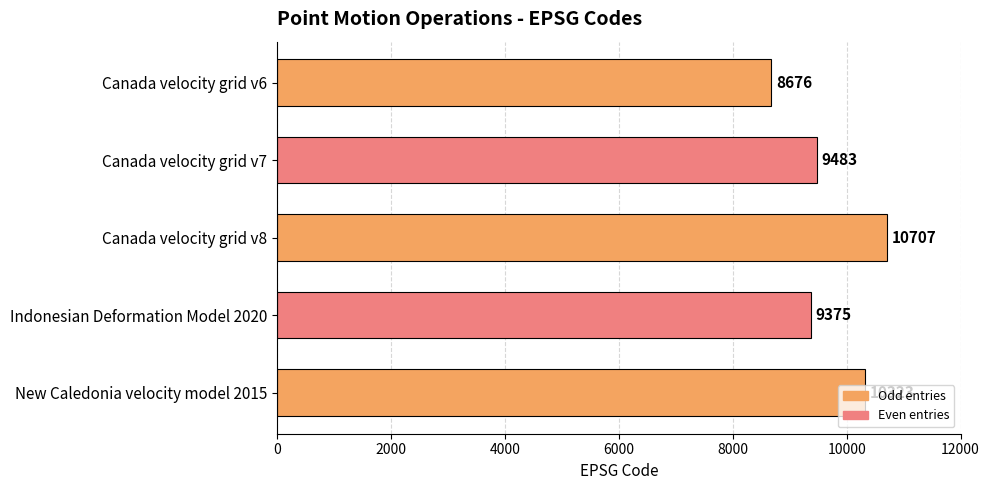

What is the ratio of the value at Canada velocity grid v8 to the value at New Caledonia velocity model 2015?

1.0